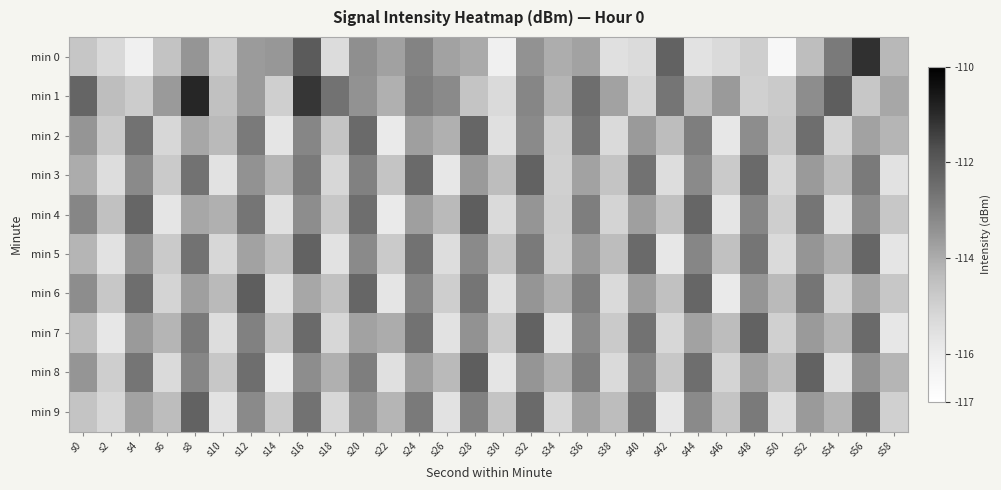

Between s4 and s52, which series saw the biggest shift?

min 0